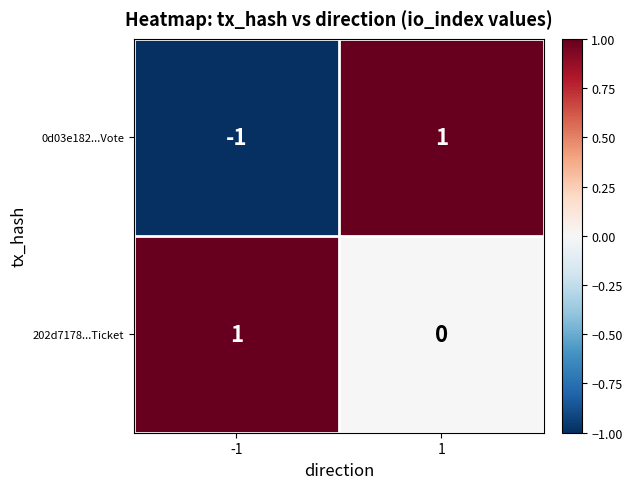

How many distinct data groups are displayed?

2